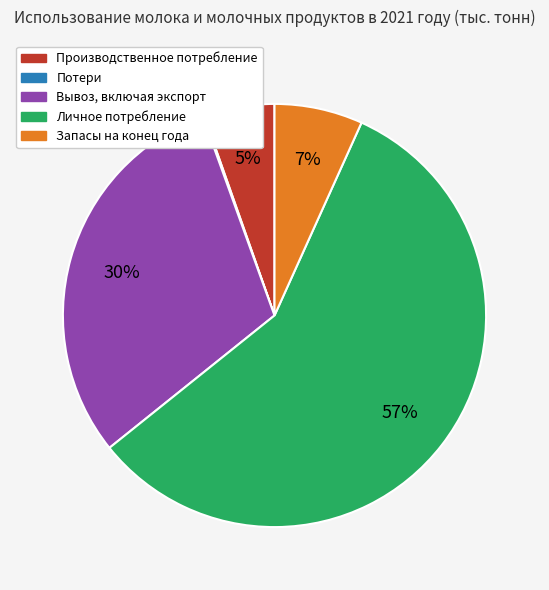

Combined, do Личное потребление and Вывоз, включая экспорт account for over 50%?

Yes